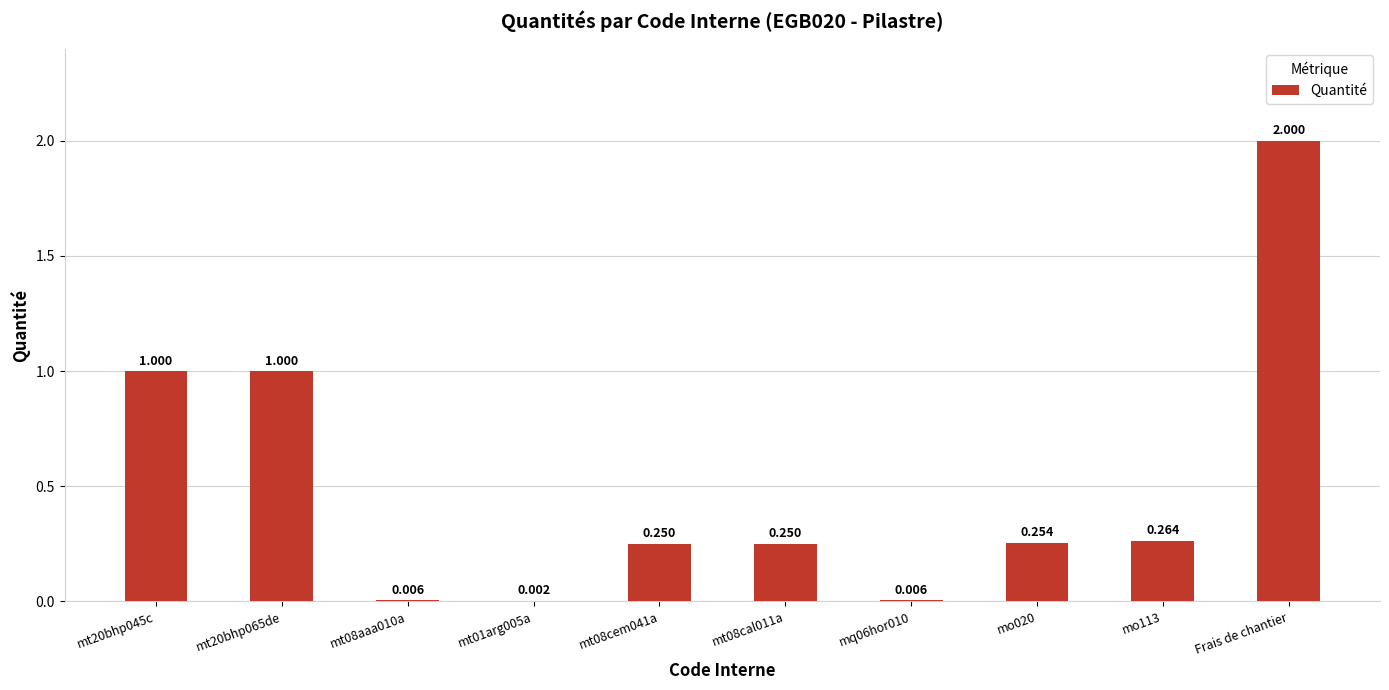

Are the bars horizontal?

No